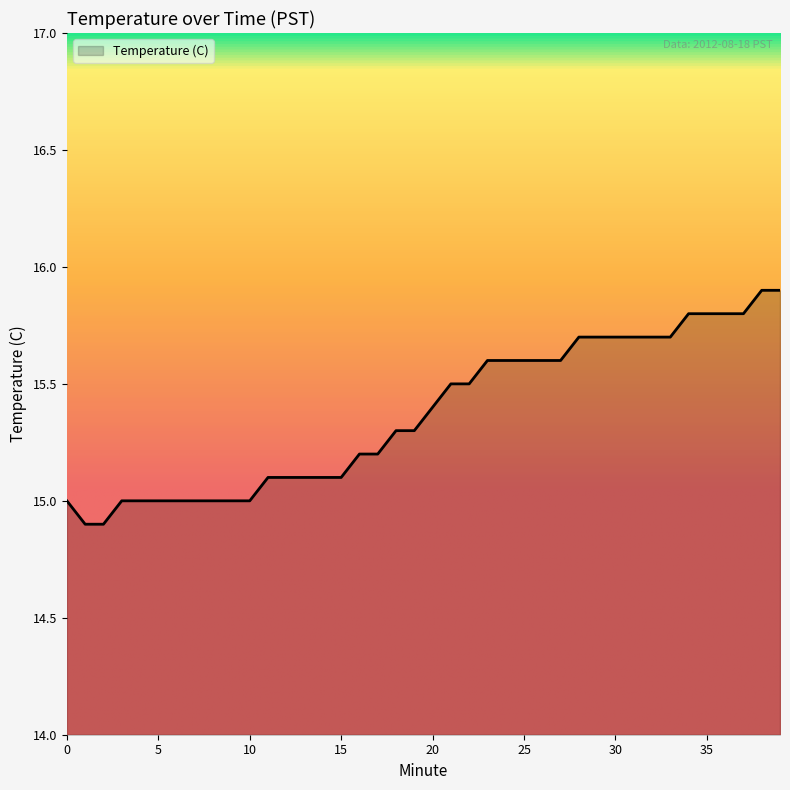

What is the difference between the maximum and minimum values?

1.0